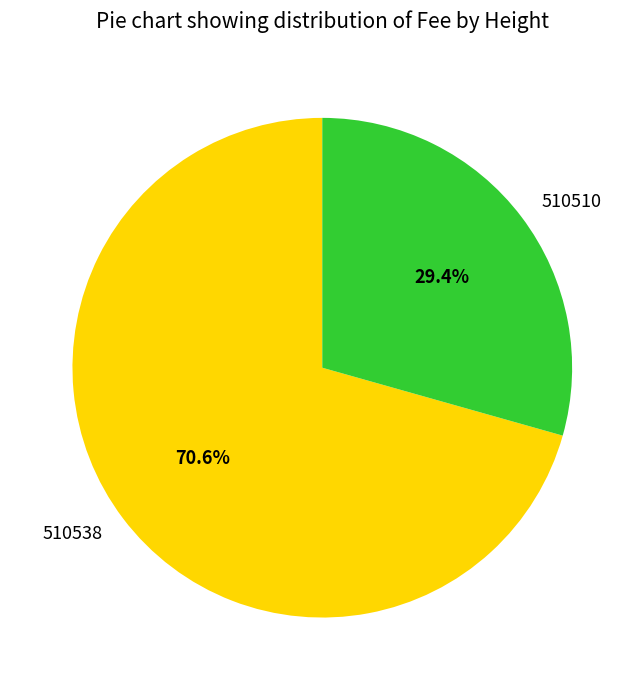

What is the largest slice in the pie chart?

510538